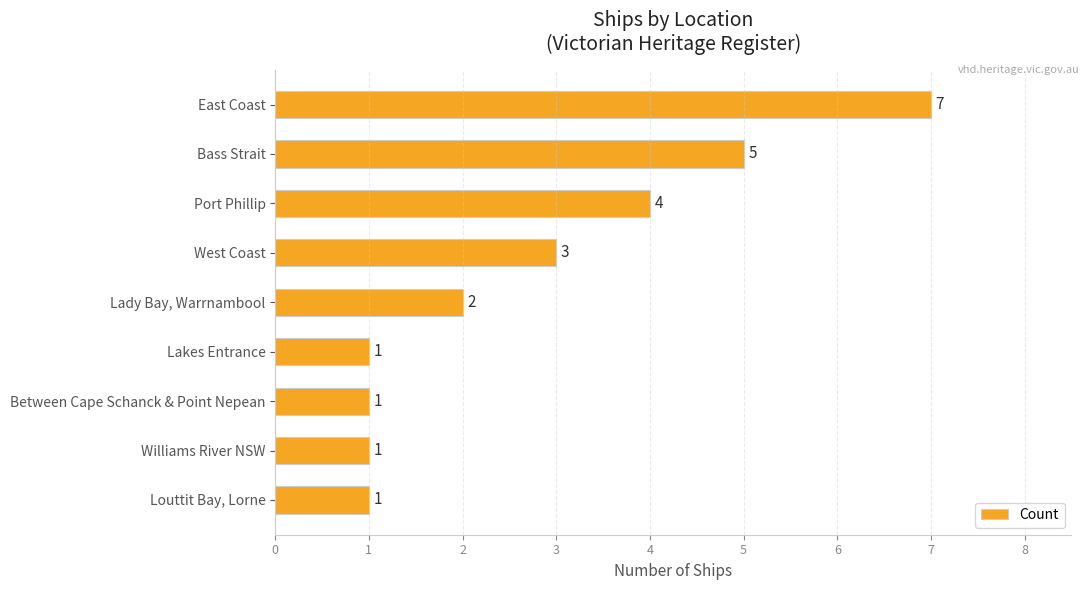

How many values are below 2?

4